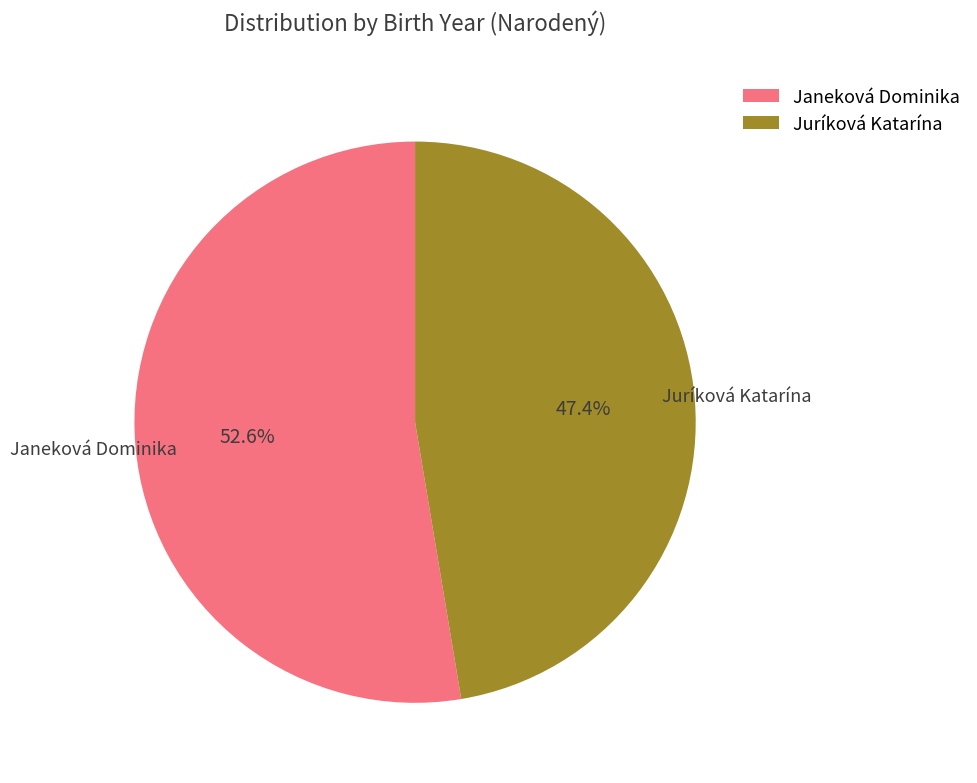

To the nearest percent, what portion does Juríková Katarína represent?

47%